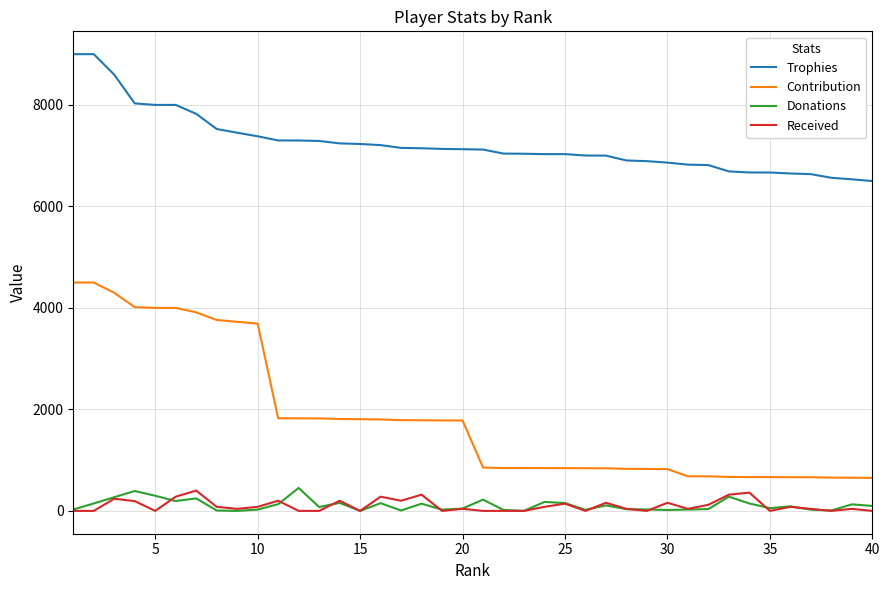

Which series has the widest spread of values?

Contribution